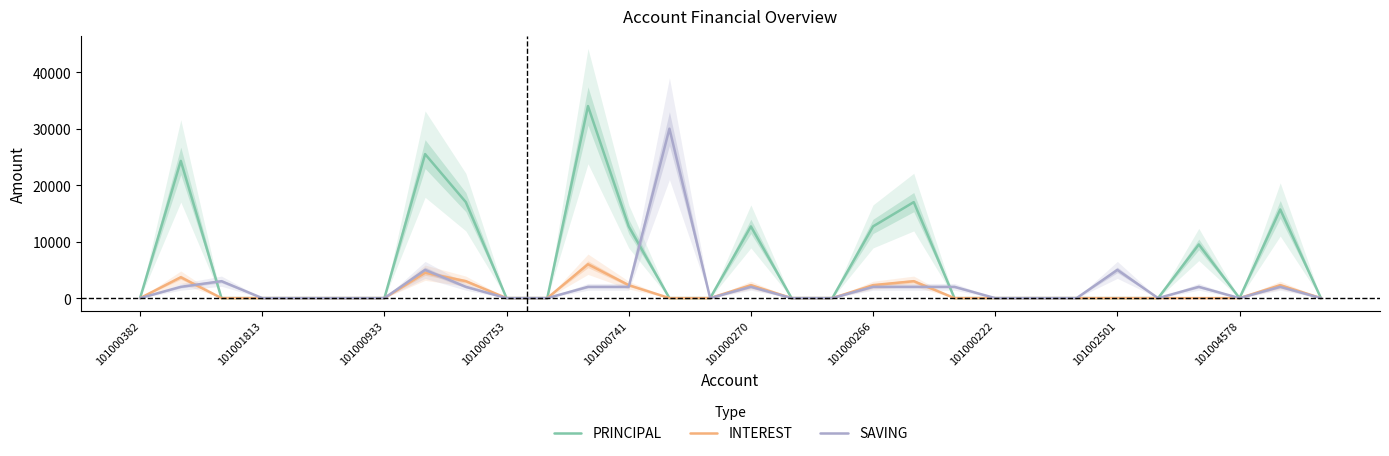

At which category does the chart reach its peak across all series?

11